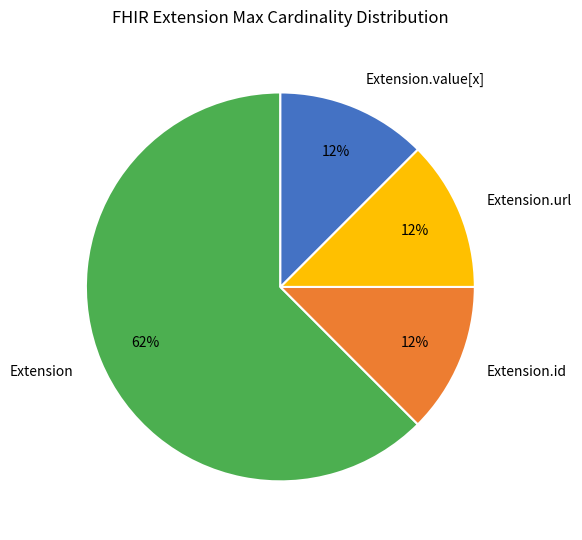

To the nearest percent, what is the average slice percentage?

25%